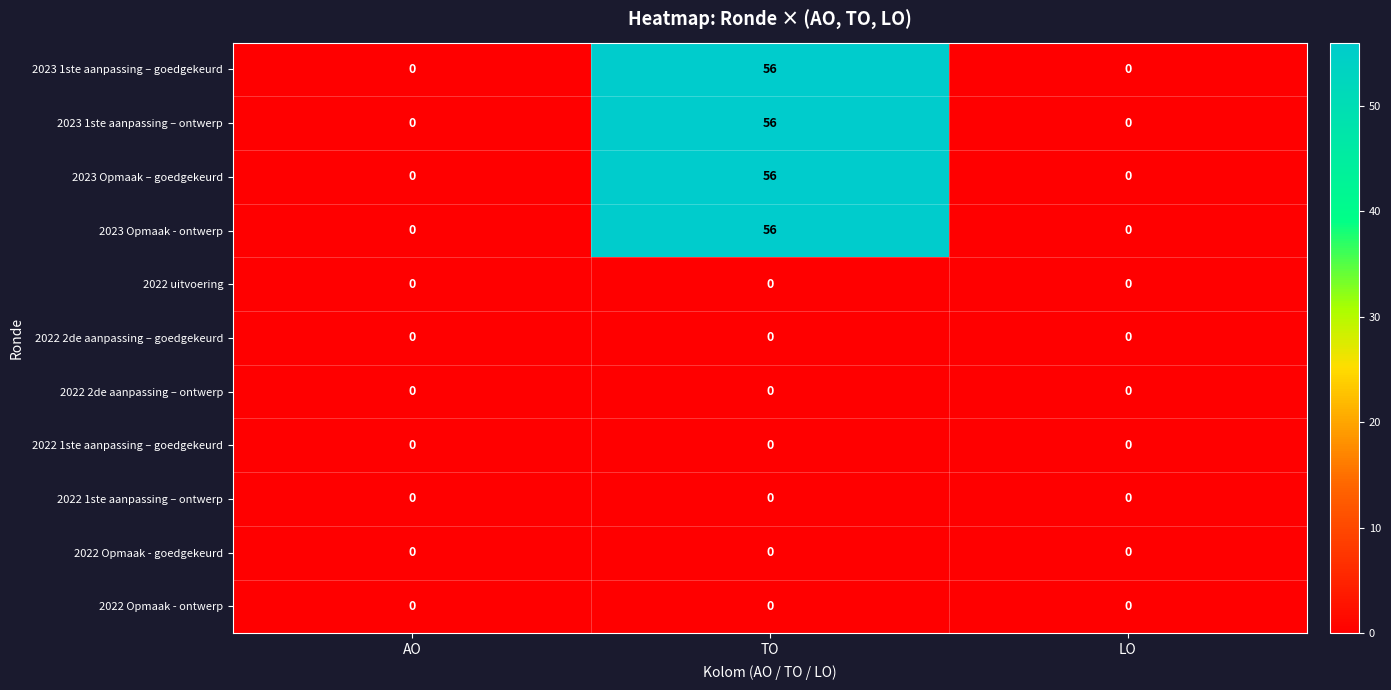

How many 2023 Opmaak – goedgekeurd values are between 0 and 56?

3